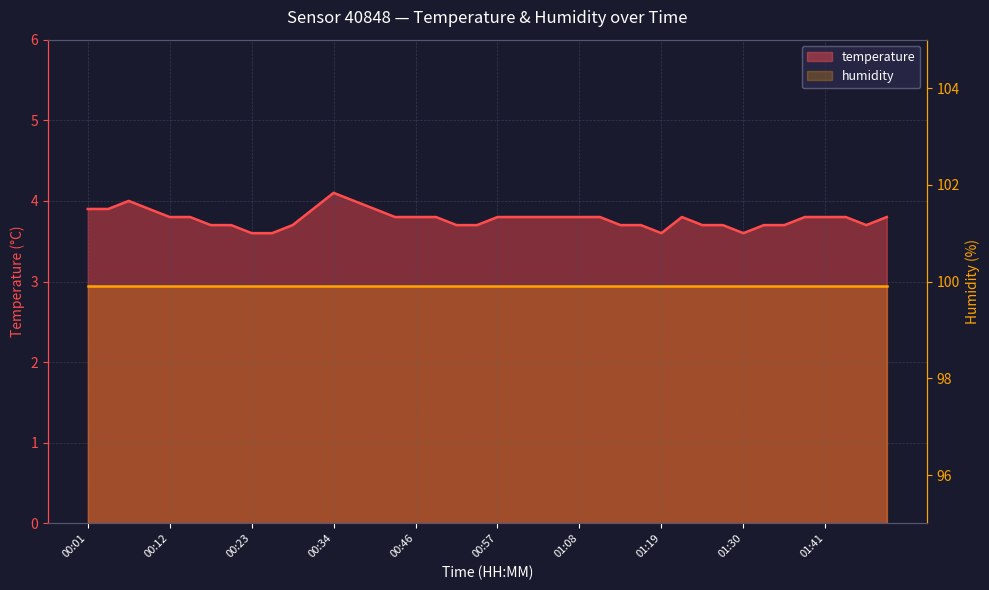

Is it true that the value at 01:10 is 3.8?

True